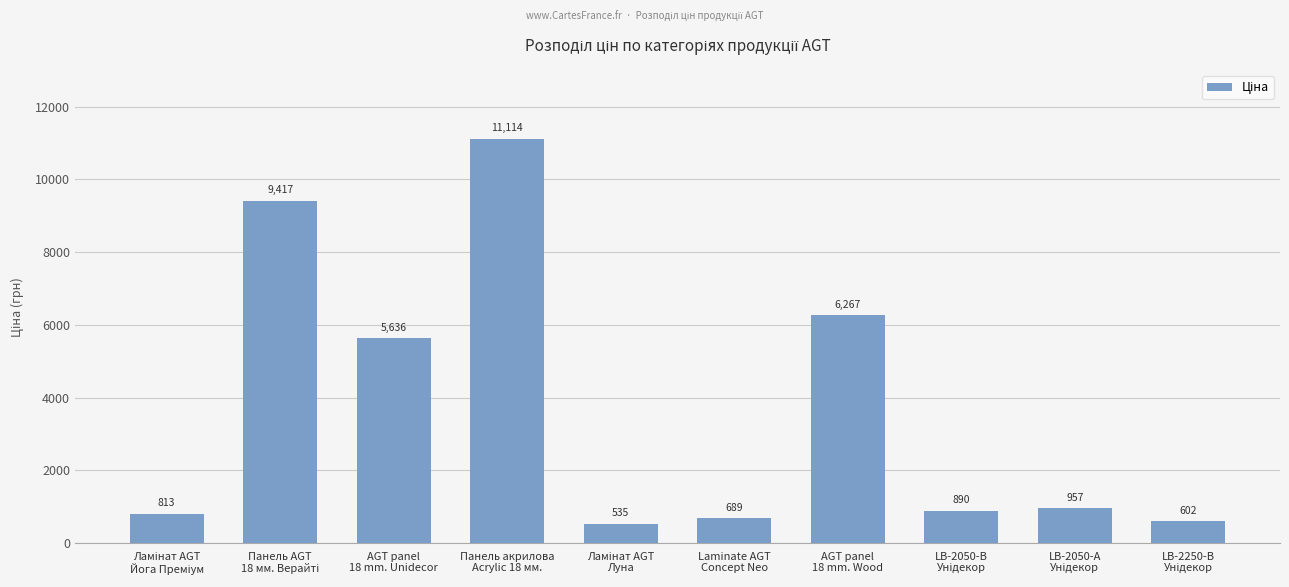

What is the value of the 2nd bar from the left?

9416.9